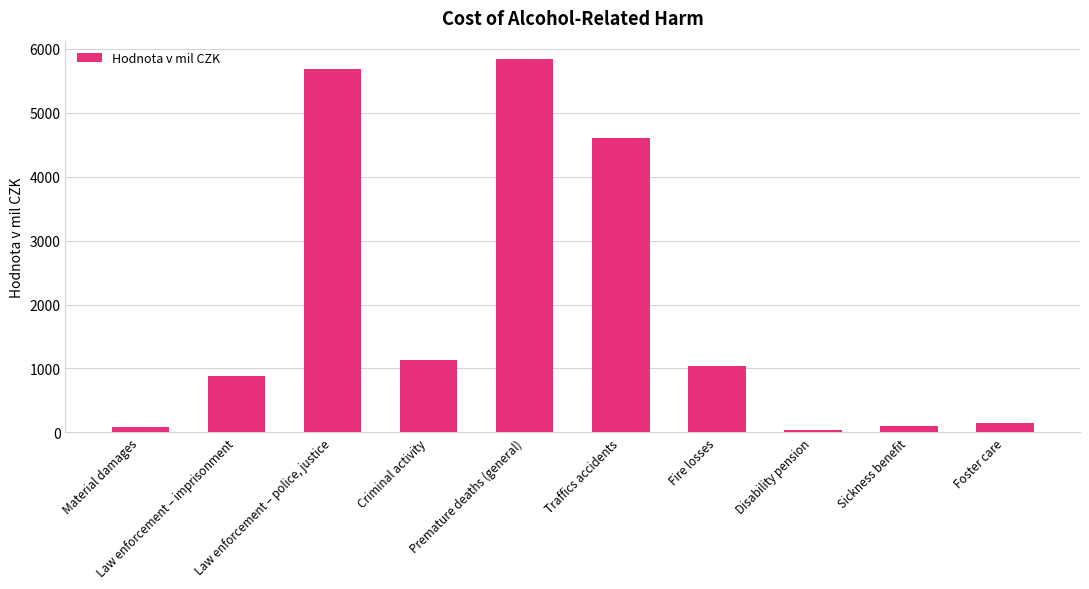

What is the approximate value at Material damages?

85.6